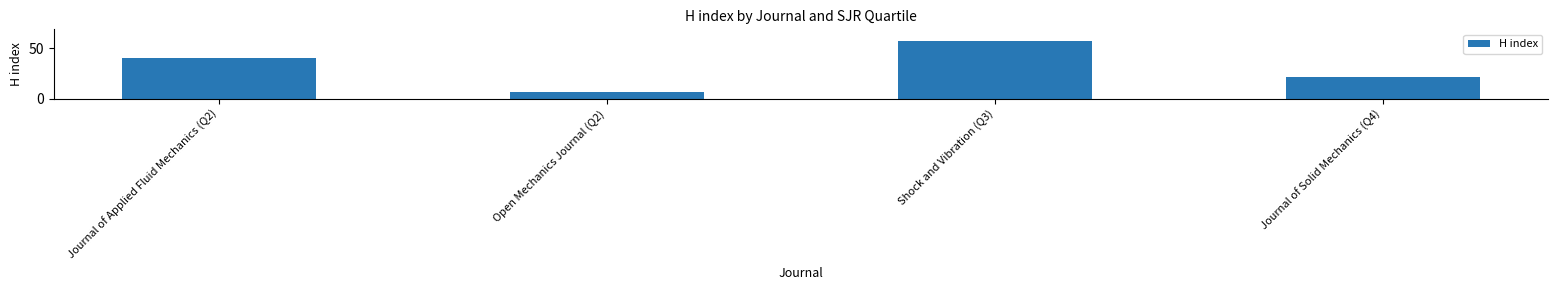

Does the chart contain any negative values?

No